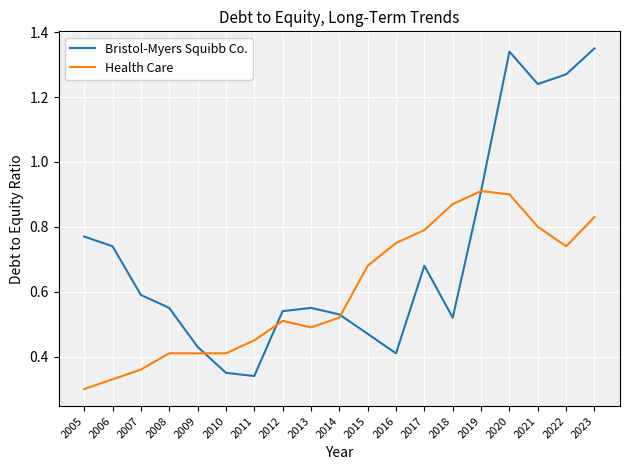

At which category does the chart reach its minimum across all series?

2005